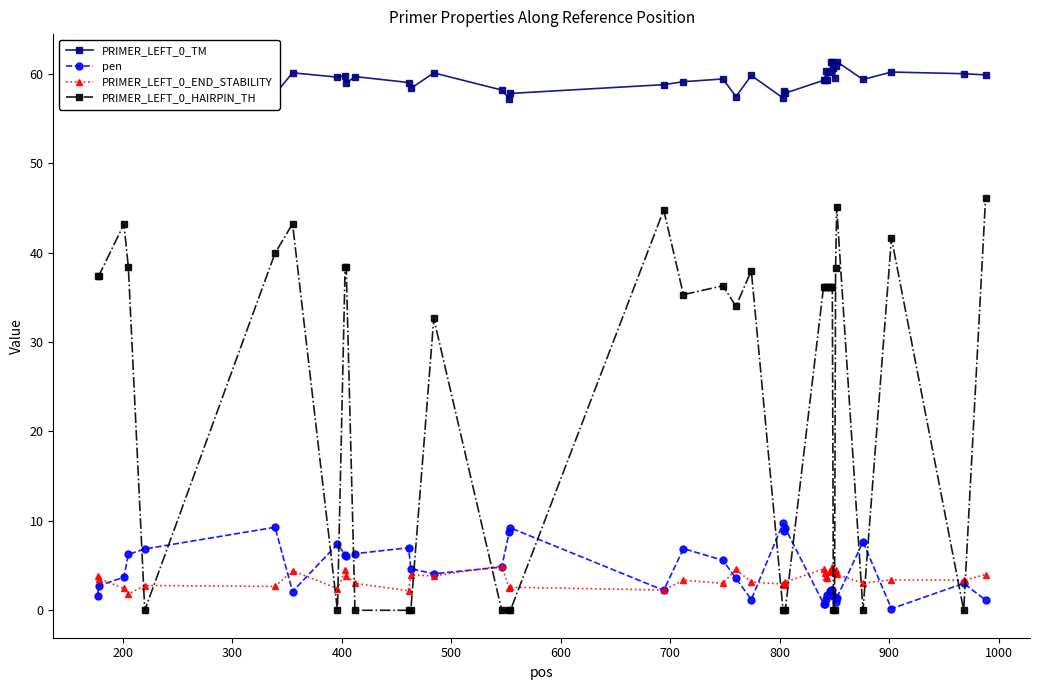

How many lines are shown in the chart?

4